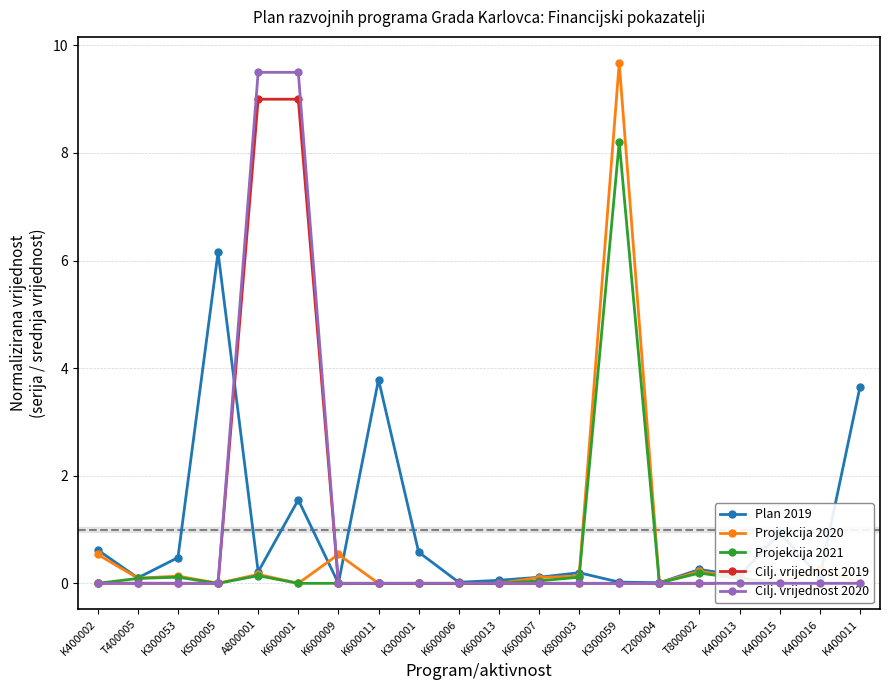

At which label is Cilj. vrijednost 2019 closest to 4?

K400002